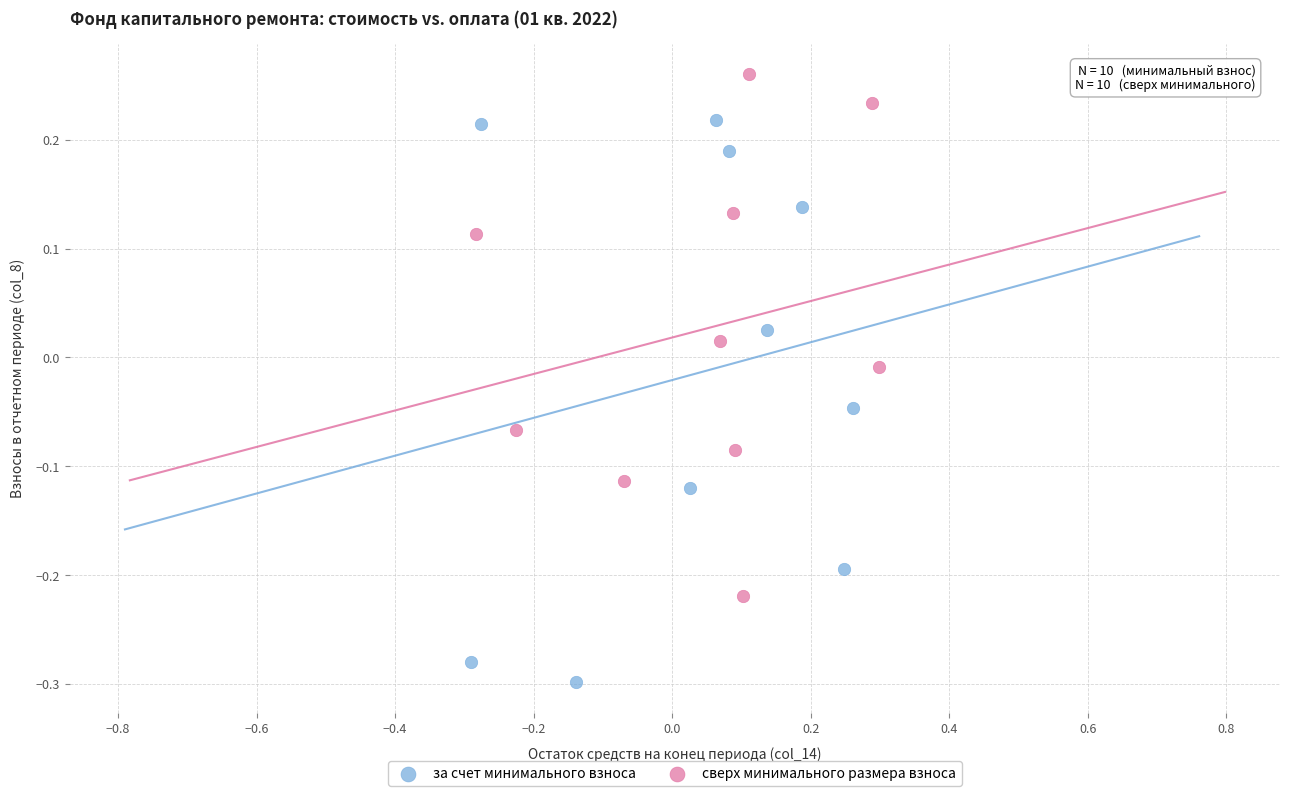

Which series has the widest spread of Y values?

за счет минимального взноса